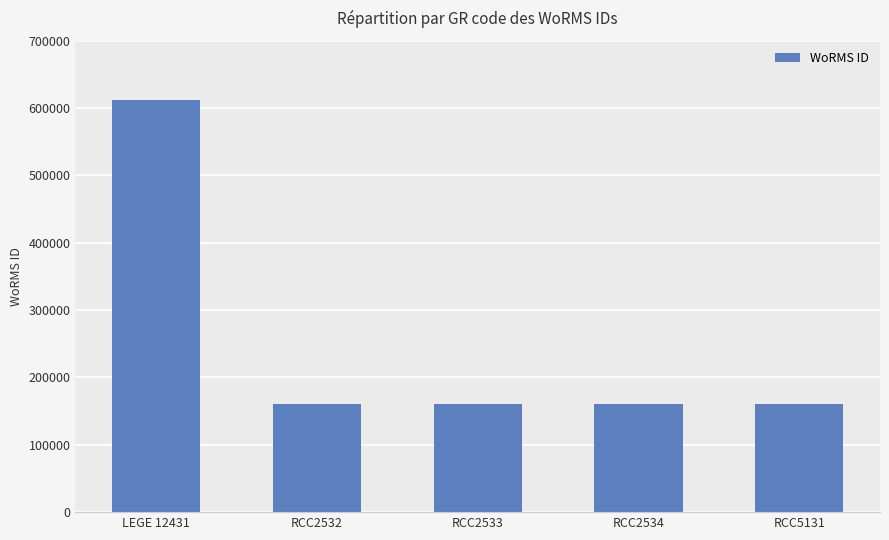

How many distinct data groups are displayed?

1